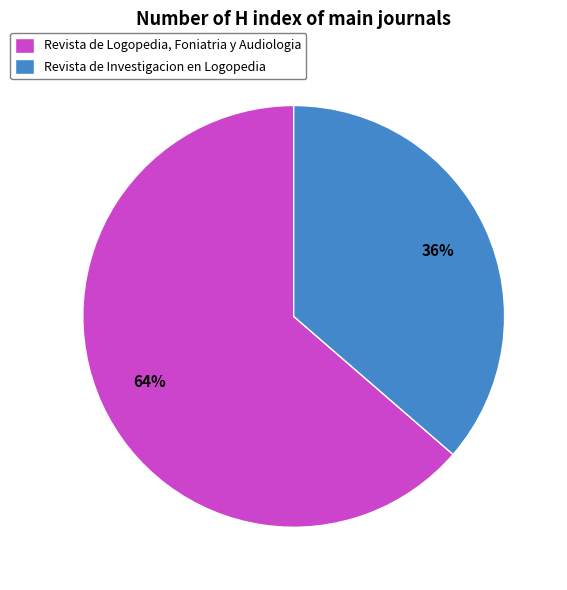

Between Revista de Logopedia, Foniatria y Audiologia and Revista de Investigacion en Logopedia, which is larger?

Revista de Logopedia, Foniatria y Audiologia